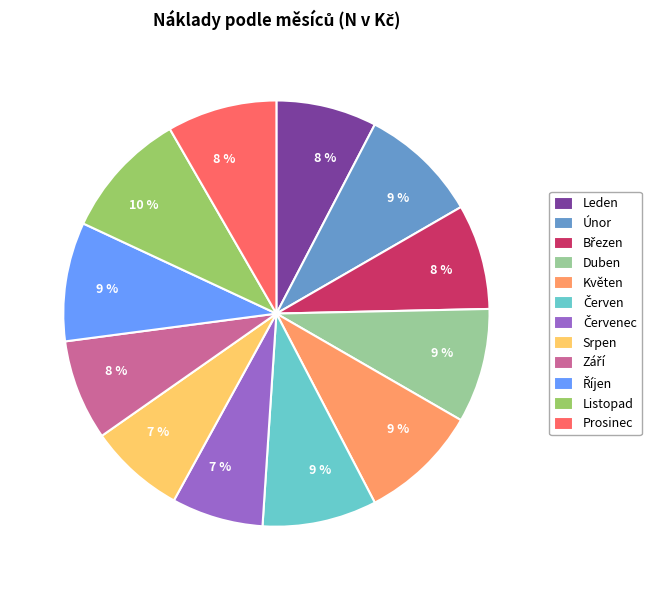

Which category has the biggest portion of the pie?

Listopad